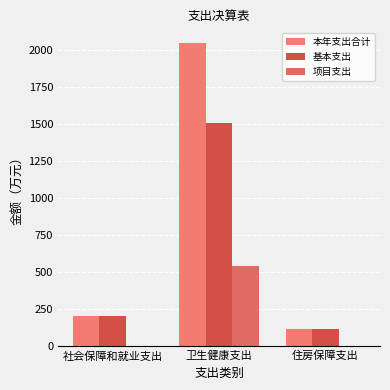

Count the number of categories in the chart.

3